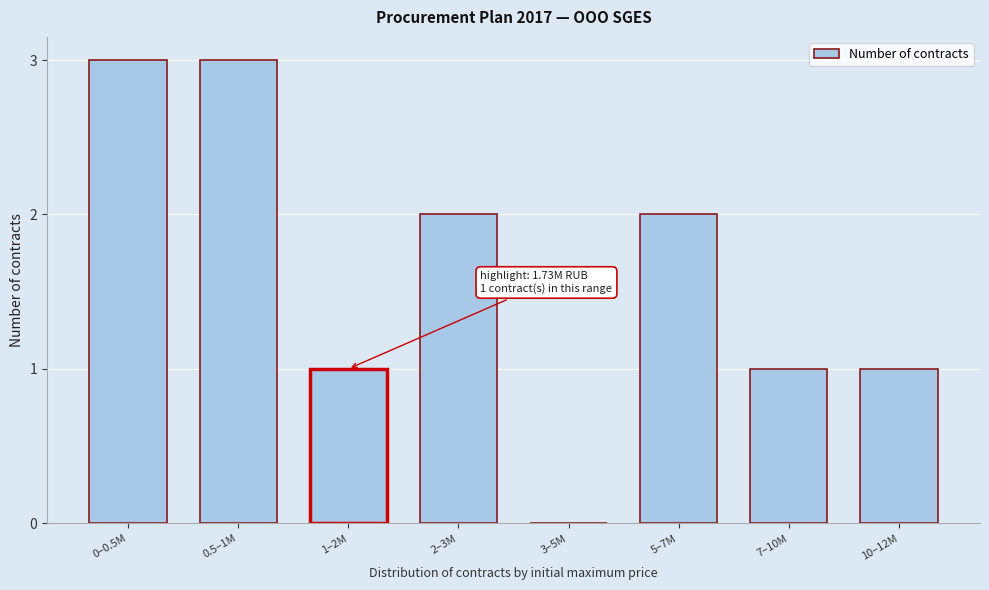

Reading left to right, transcribe all the data shown in this chart.

0–0.5M=3	0.5–1M=3	1–2M=1	2–3M=2	3–5M=0	5–7M=2	7–10M=1	10–12M=1